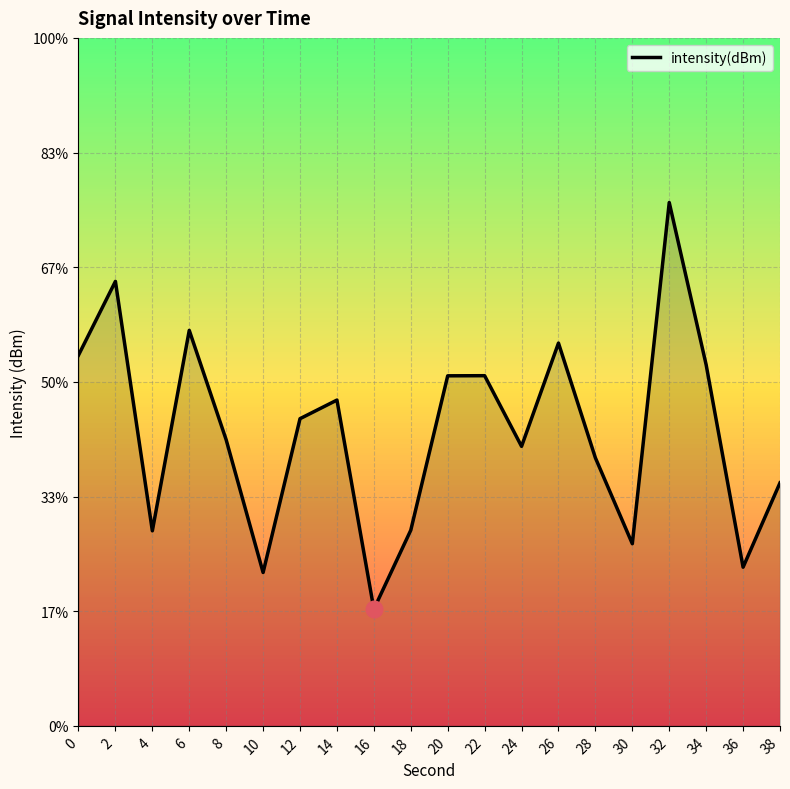

Between 16 and 38, which is larger?

38